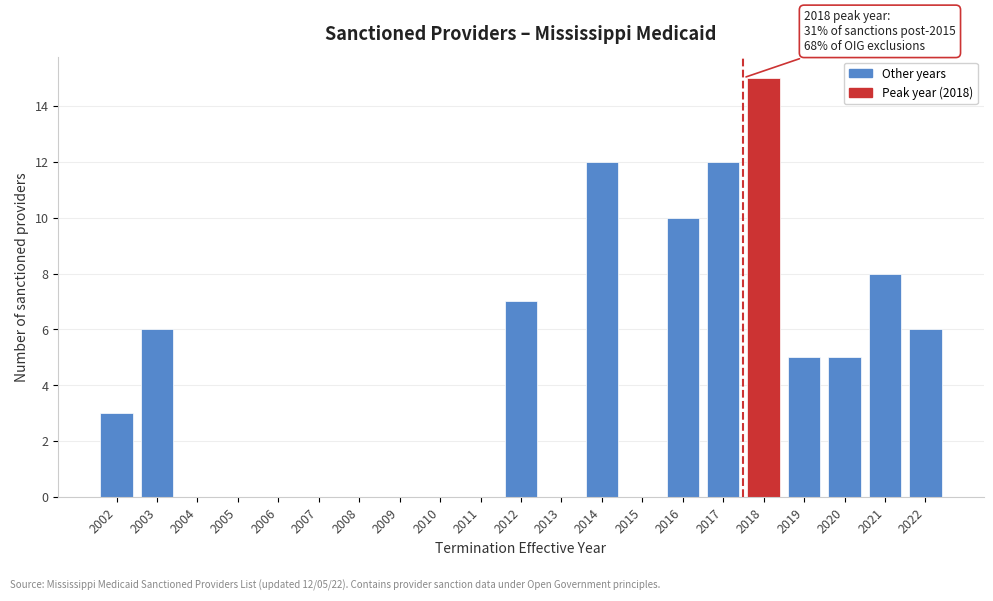

Reading right to left, list all the values displayed in this chart.

2022=6	2021=8	2020=5	2019=5	2018=15	2017=12	2016=10	2015=0	2014=12	2013=0	2012=7	2011=0	2010=0	2009=0	2008=0	2007=0	2006=0	2005=0	2004=0	2003=6	2002=3